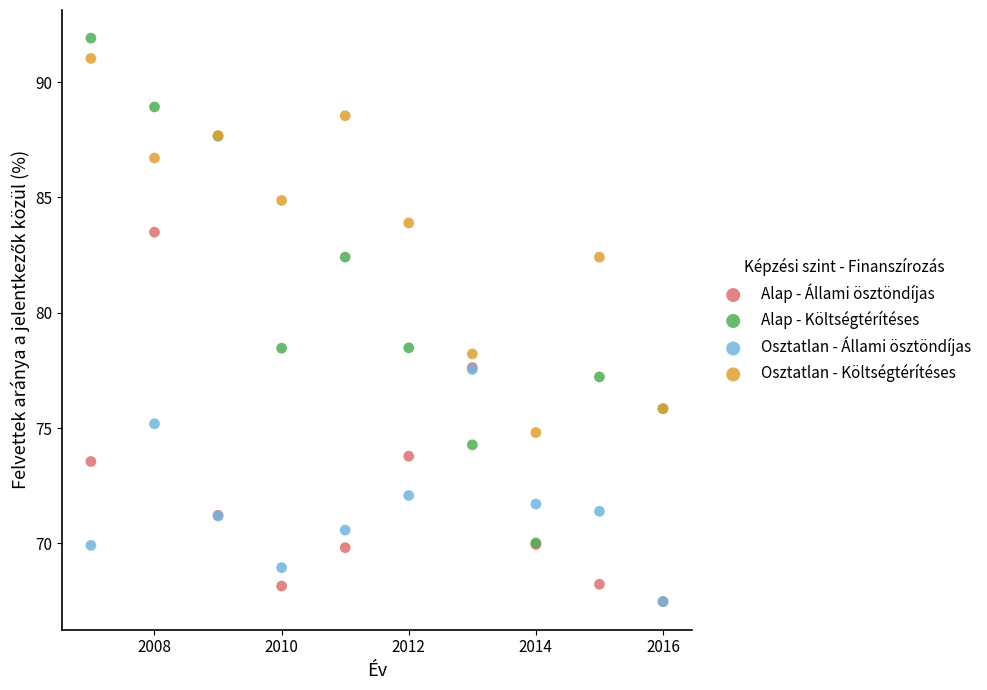

Which series contains the highest Y value?

Alap - Költségtérítéses